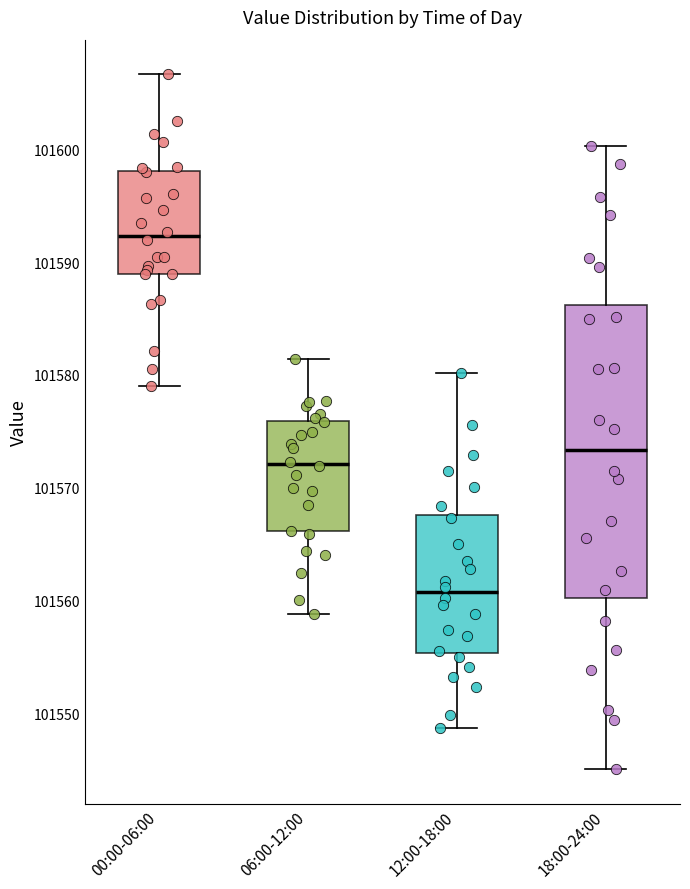

Reading left to right, read every box against the y-axis: the position of its median line, the range the box covers, and the ends of its whiskers. The values are not printed on the chart, so give them approximately, as read against the axis.

00:00-06:00: median 101592, box 101589 to 101598, whiskers 101579 to 101607
06:00-12:00: median 101572, box 101566 to 101576, whiskers 101559 to 101581
12:00-18:00: median 101561, box 101555 to 101568, whiskers 101549 to 101580
18:00-24:00: median 101573, box 101560 to 101586, whiskers 101545 to 101600